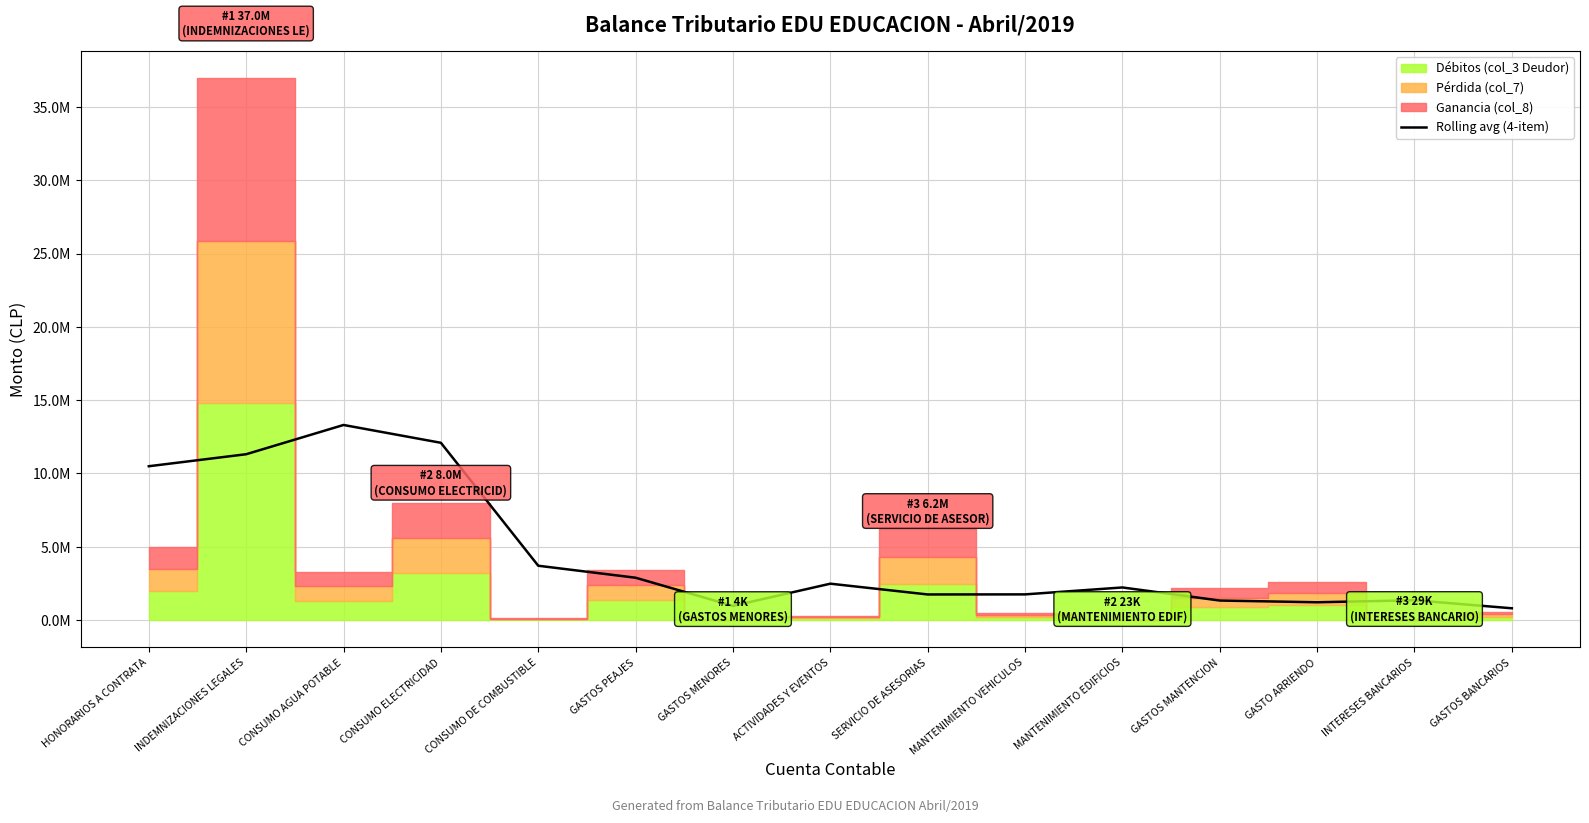

True or false: there are more than 1 points higher than both neighbors.

True